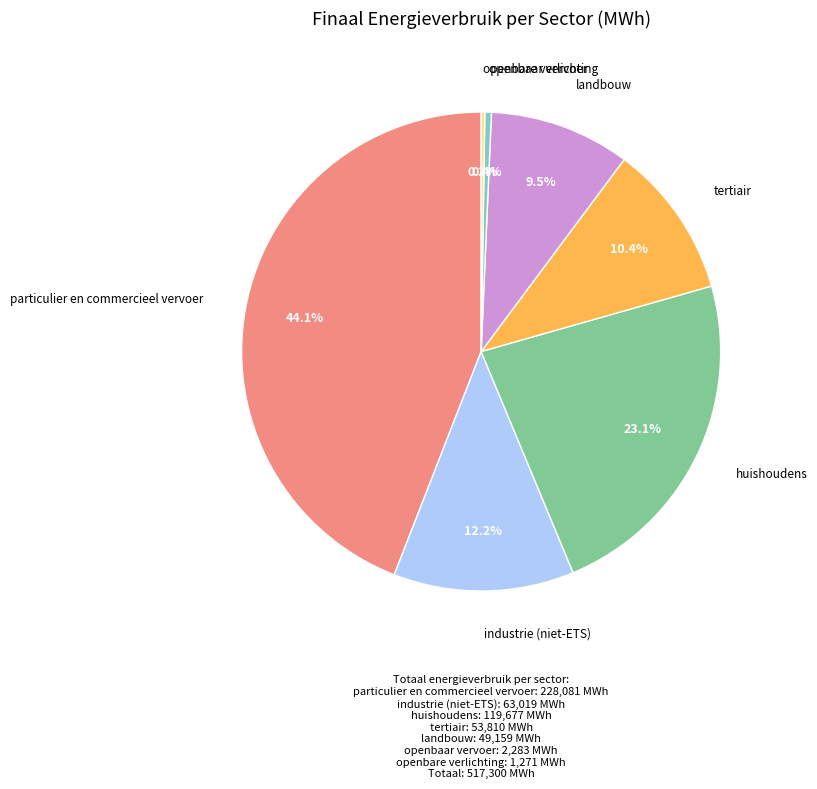

Does any single category account for the majority?

No